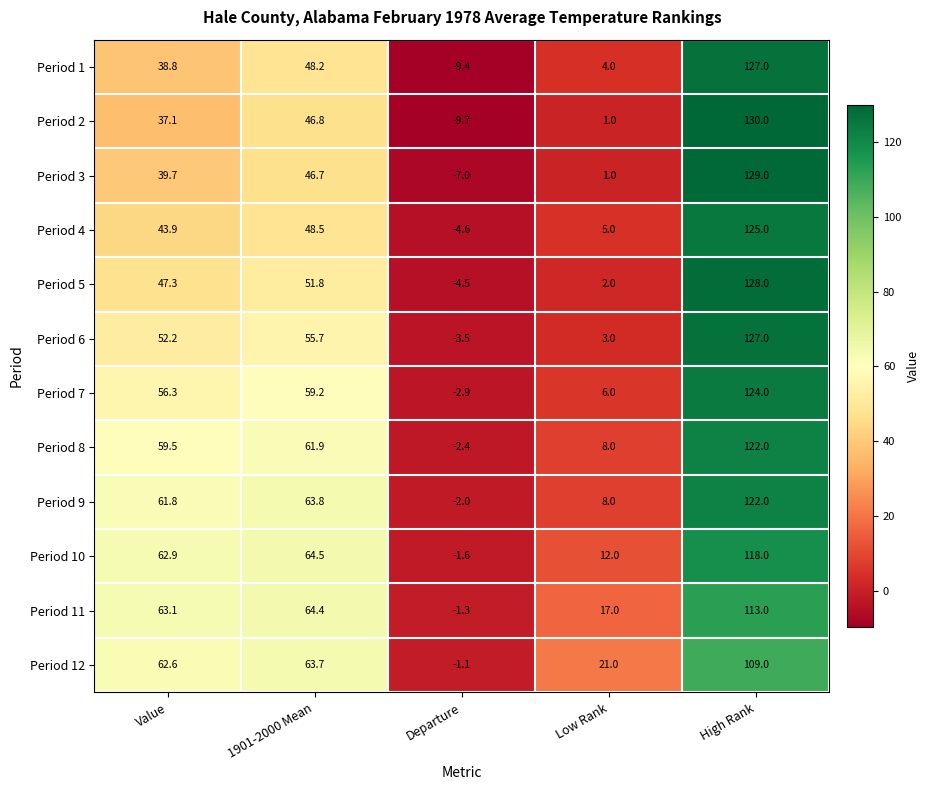

What is the sum of the Period 6 values at Low Rank and Departure?

-0.5